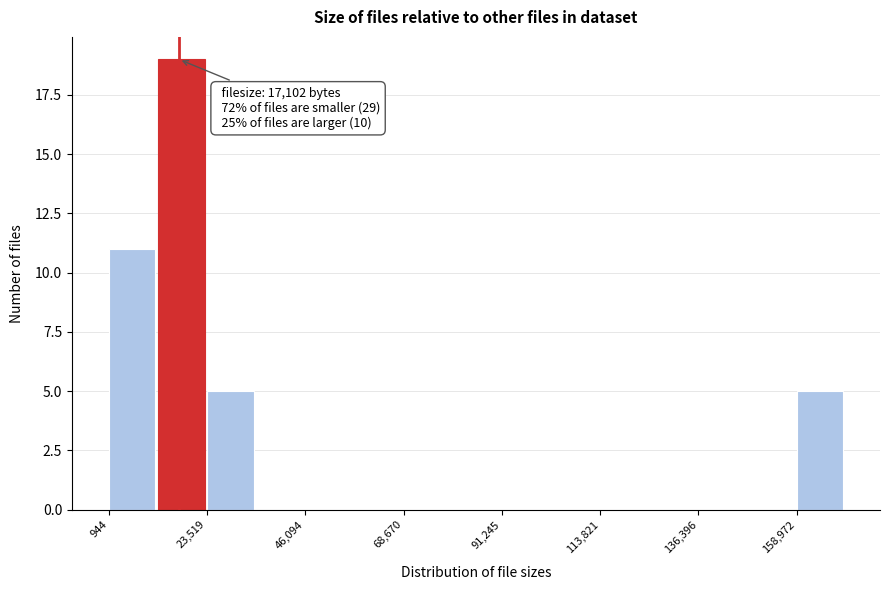

Read against the x-axis, roughly where is the centre of the tallest bar?

20000